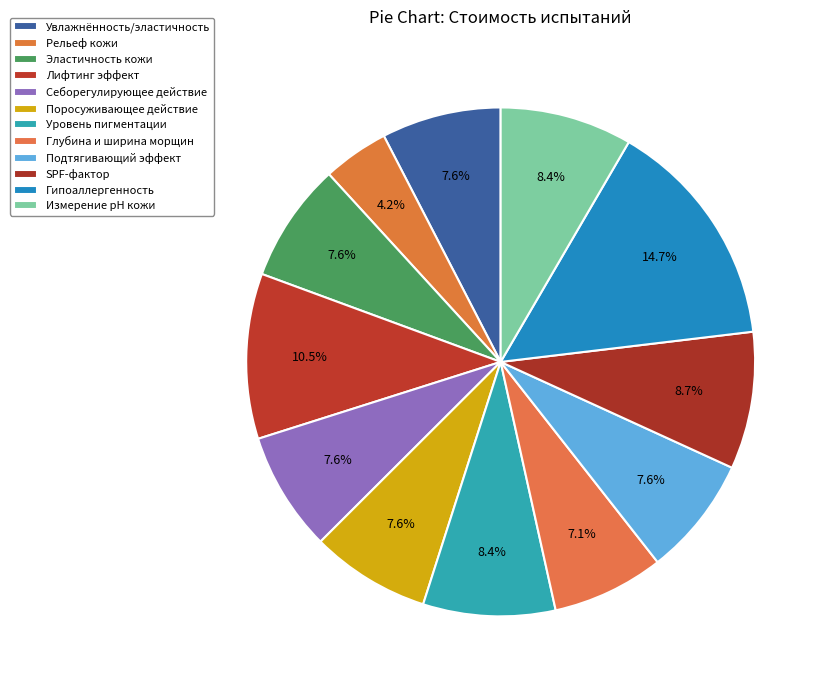

To the nearest percent, what is the difference between the largest and smallest slice percentages?

11%